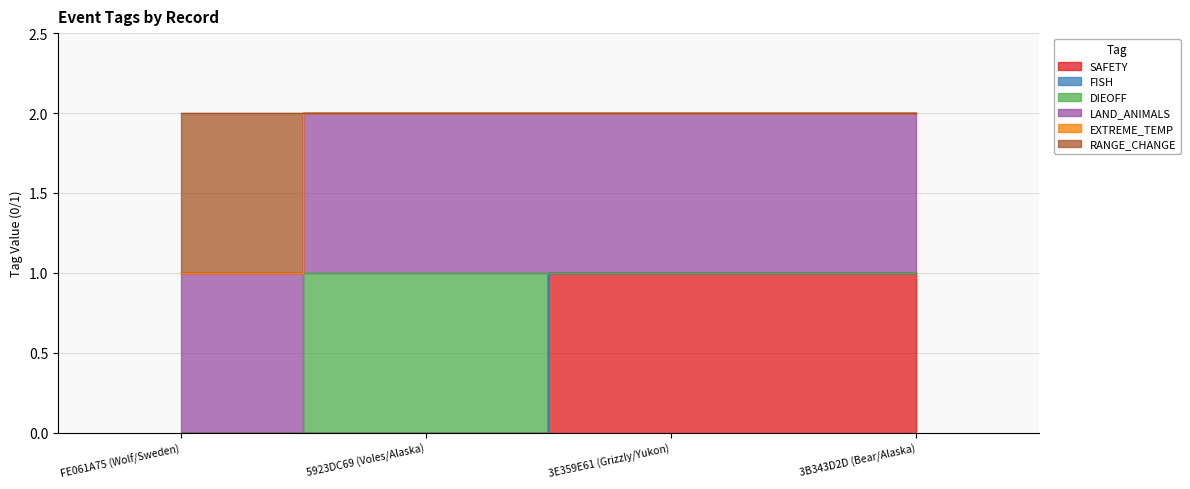

How many data points in SAFETY are less than 1?

2